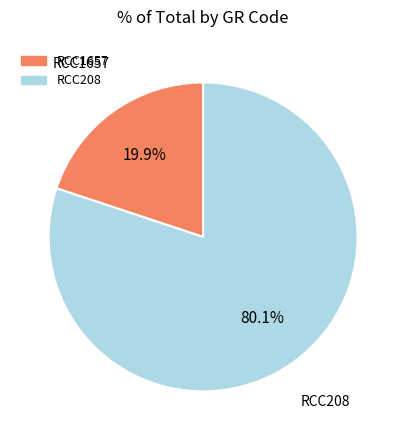

What percentage is NOT represented by RCC208?

19.9%